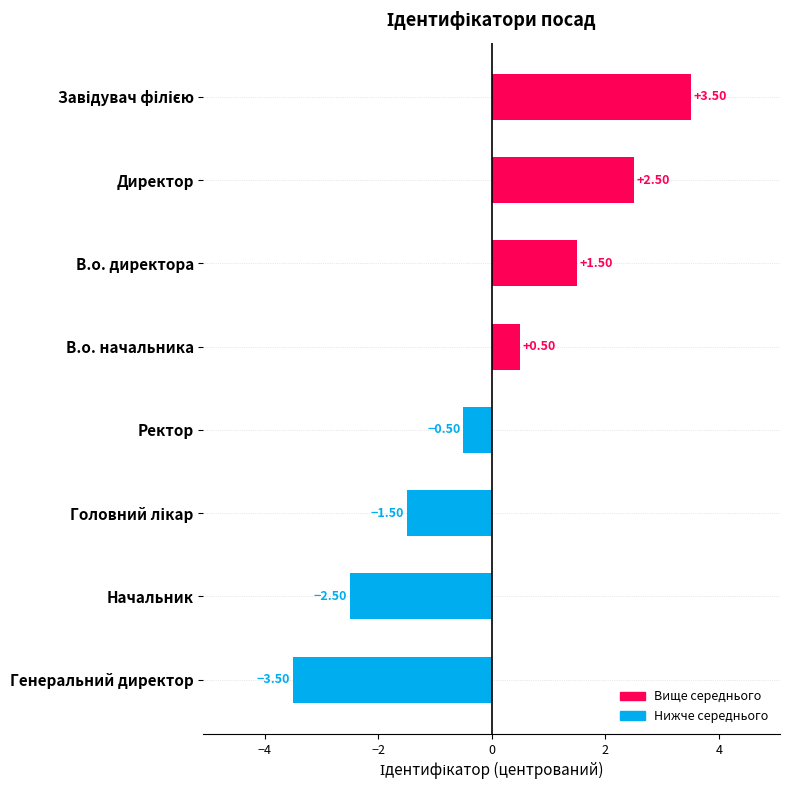

How many negative values are there?

4